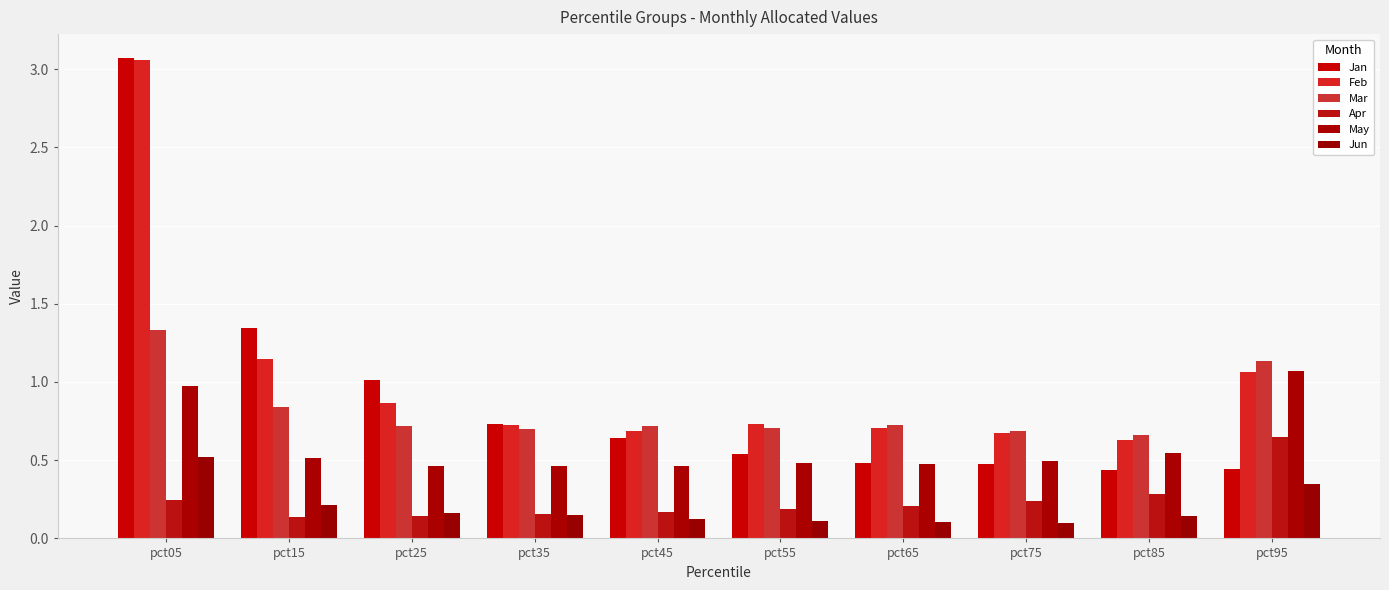

Which label corresponds to the largest value in the chart?

pct05